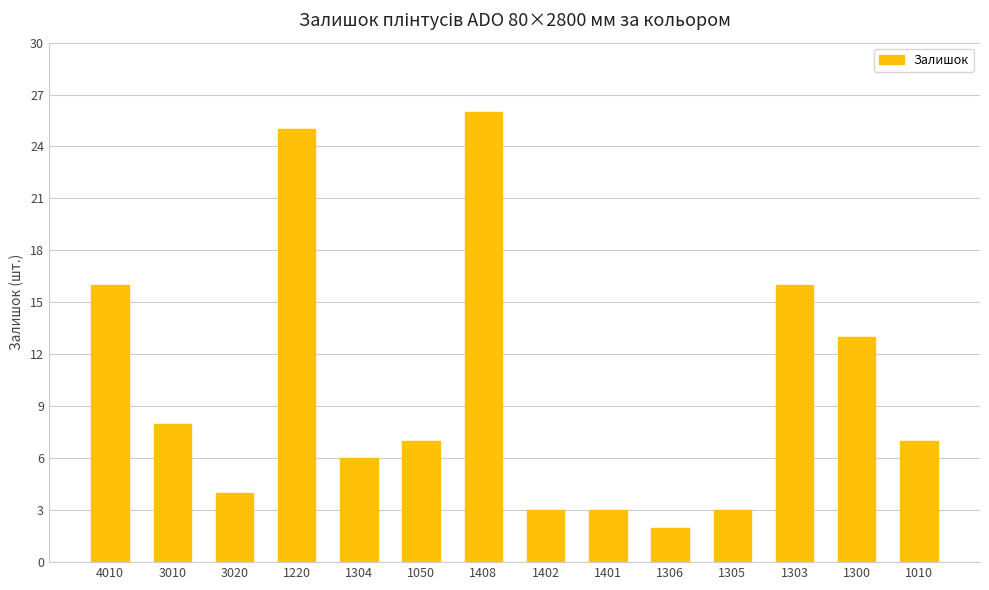

What is the label of the 14th bar from the right?

4010